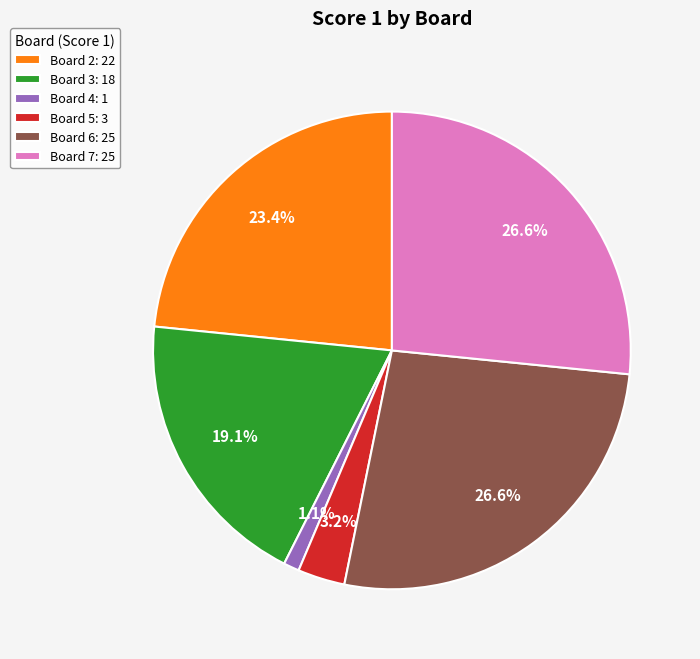

How many segments does this pie chart have?

6